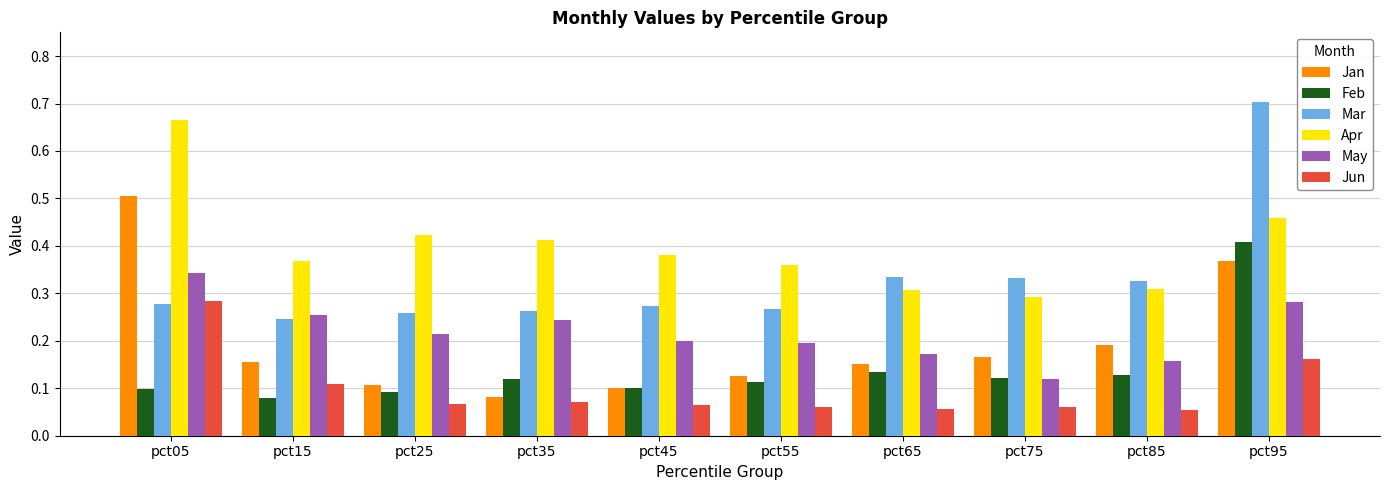

The May series shows 0.2 at pct45. True or false?

True